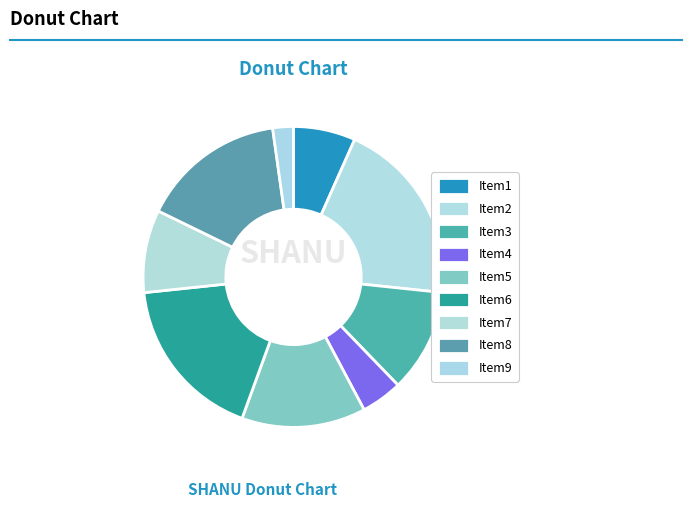

How many slices are in this pie chart?

9